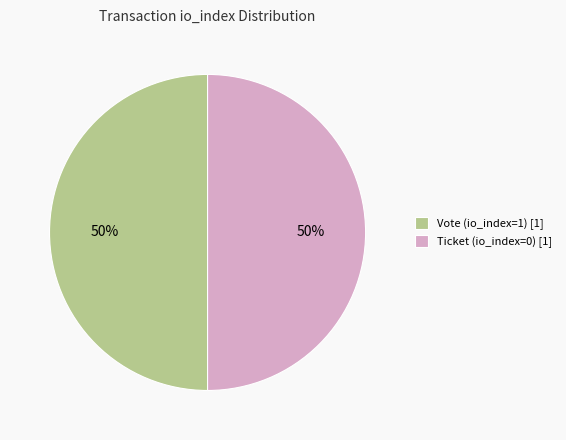

How many slices are in this pie chart?

2